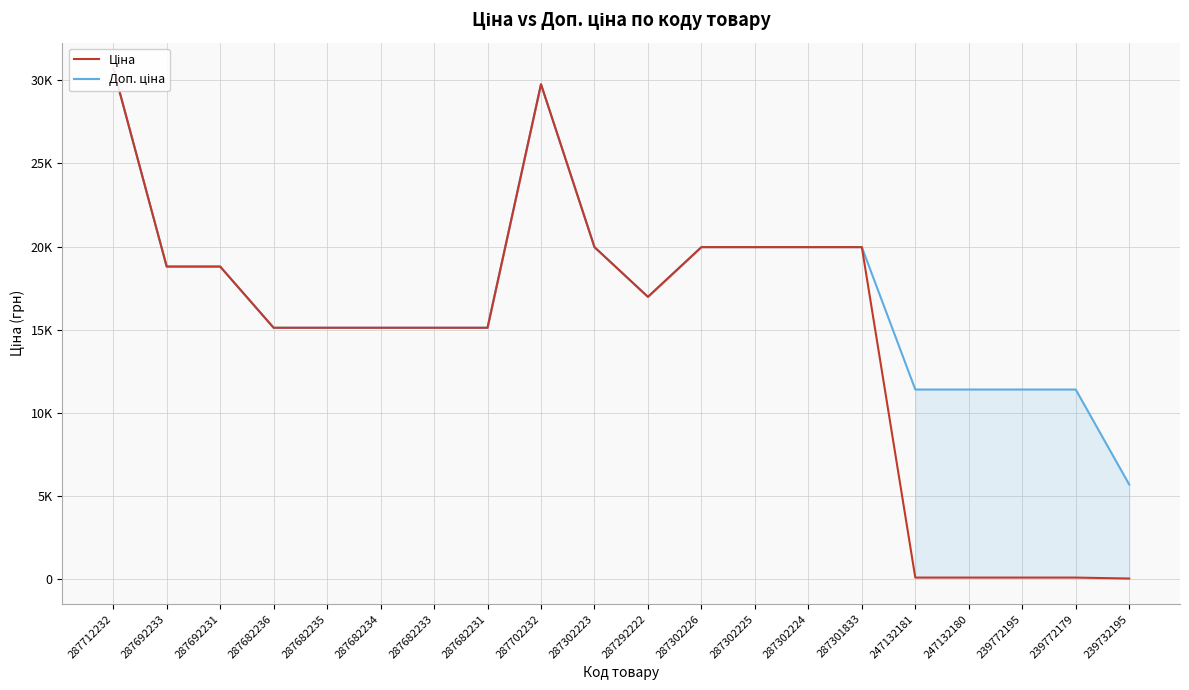

At which category does Ціна reach its first local valley?

287292222